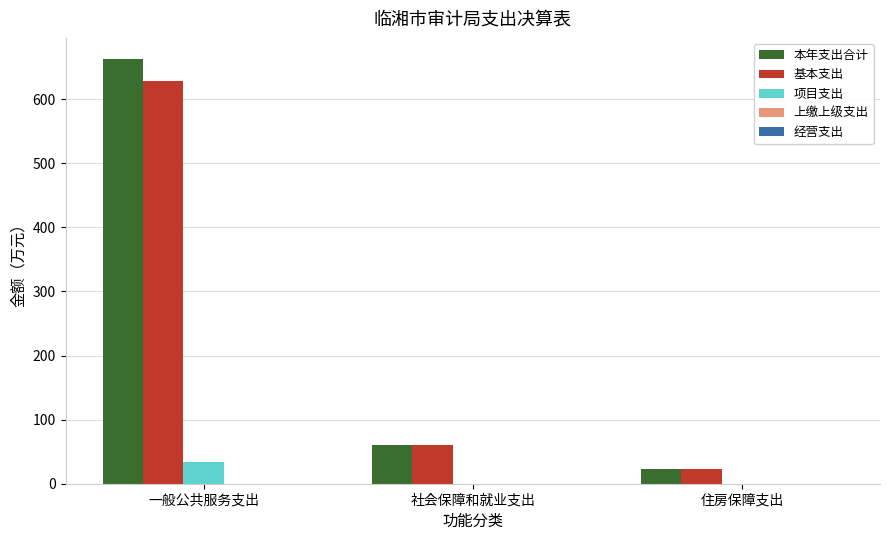

What is the greatest value displayed?

662.5